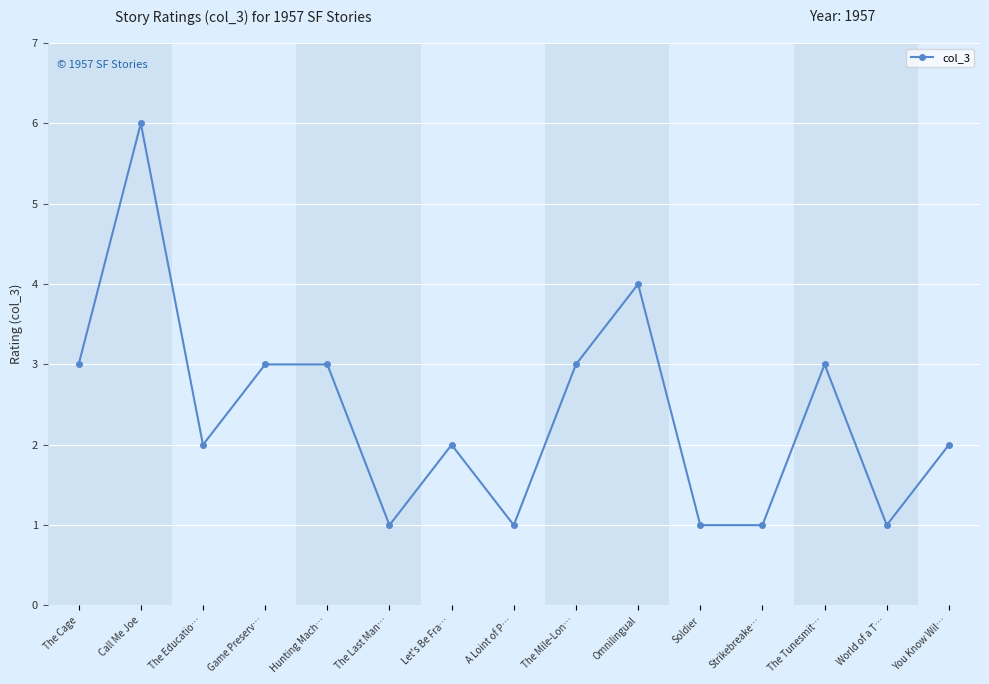

What position from the left is Hunting Mach…?

5